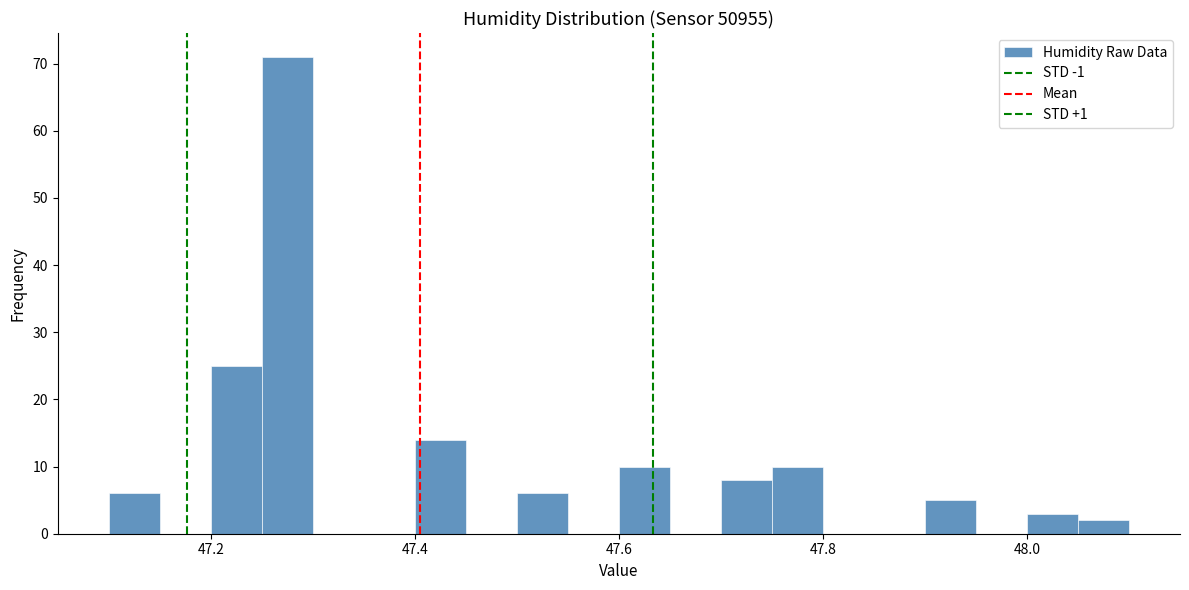

Read against the x-axis, roughly where is the centre of the tallest bar?

47.28